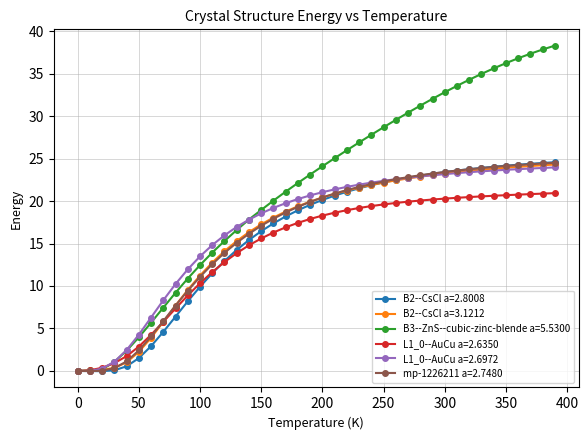

What is the greatest value displayed?

38.3